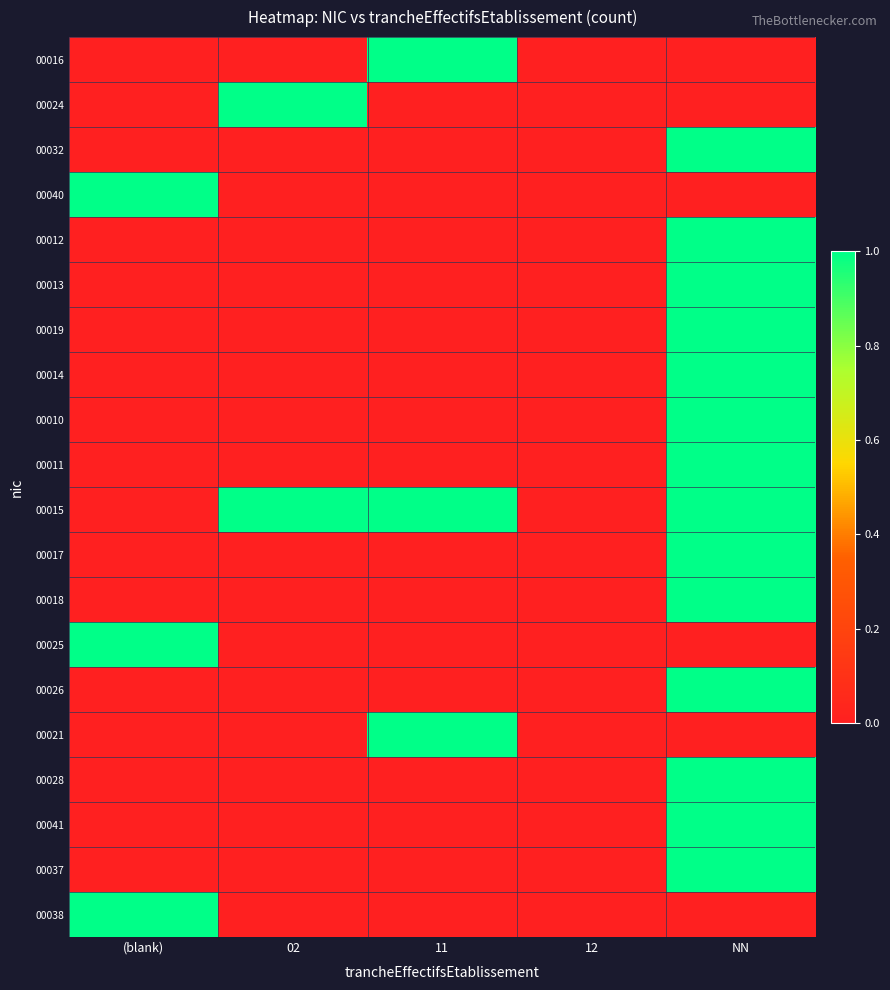

What is the maximum value shown in the chart?

1